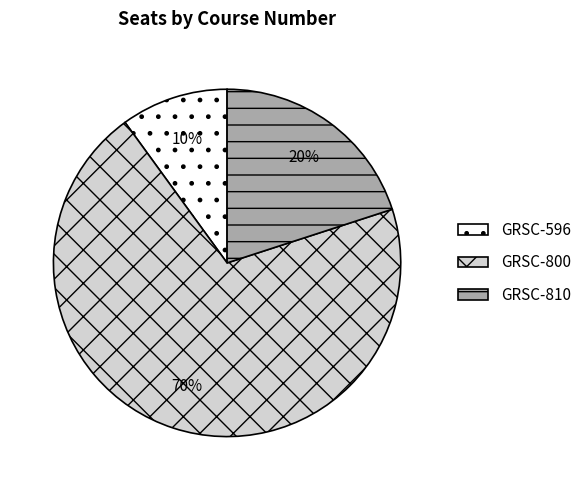

Between GRSC-596 and GRSC-810, which is larger?

GRSC-810